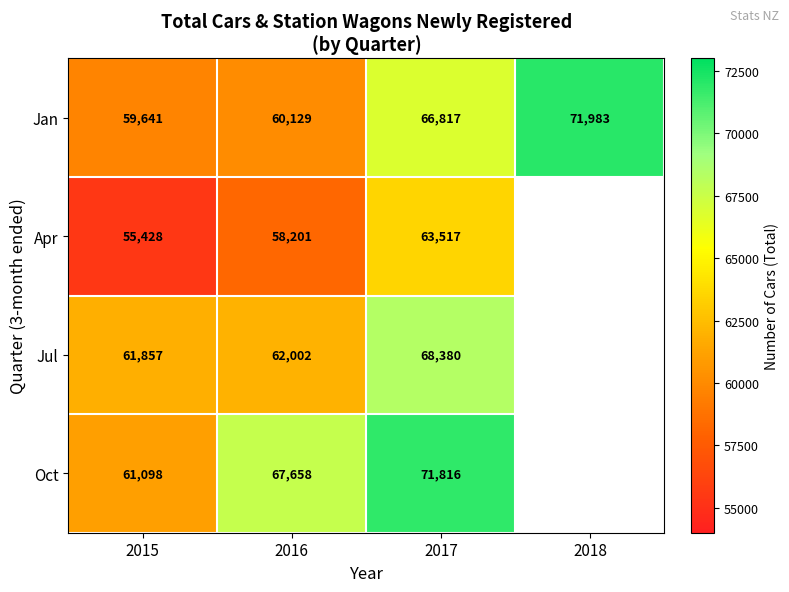

The value of Apr at 2017 is 42571.3. True or false?

False